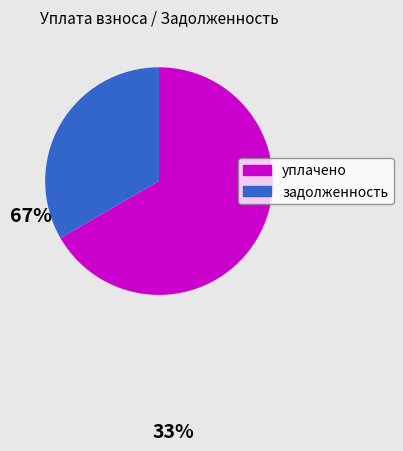

Does any single category account for the majority?

Yes